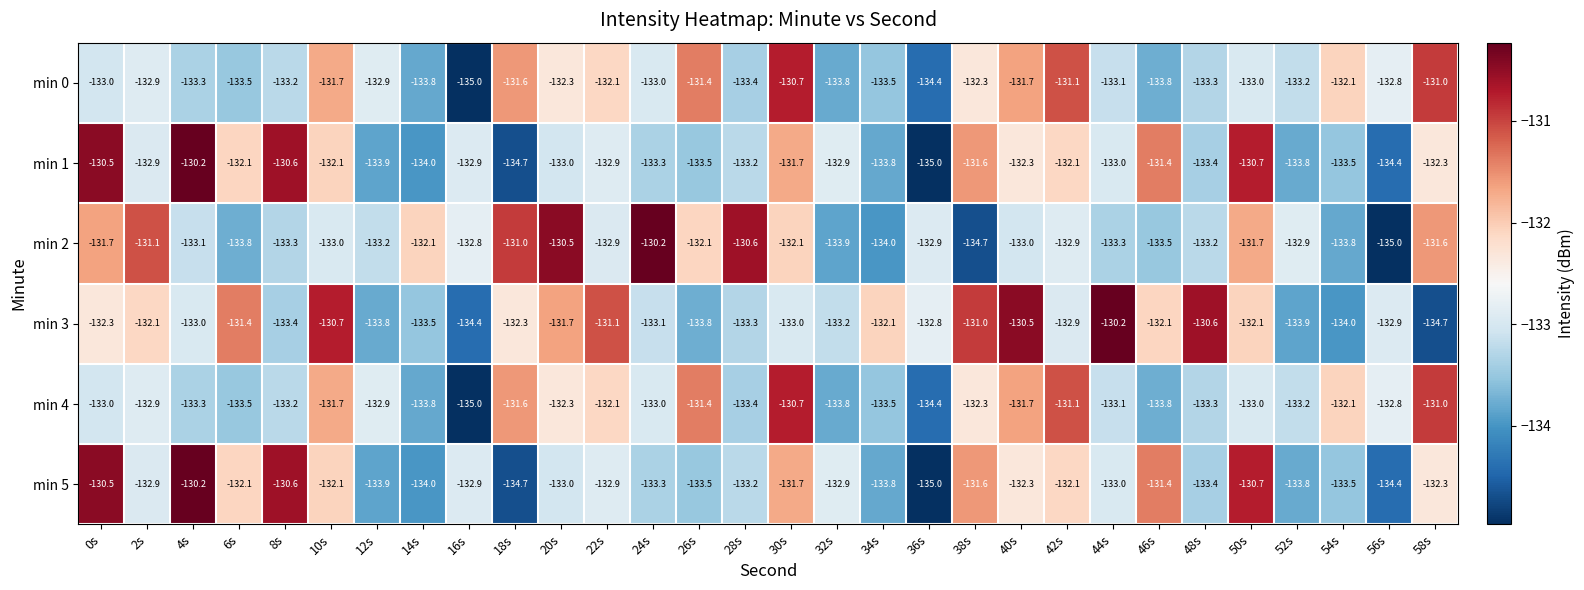

What is the difference between the maximum and minimum values in the min 0 series?

4.3